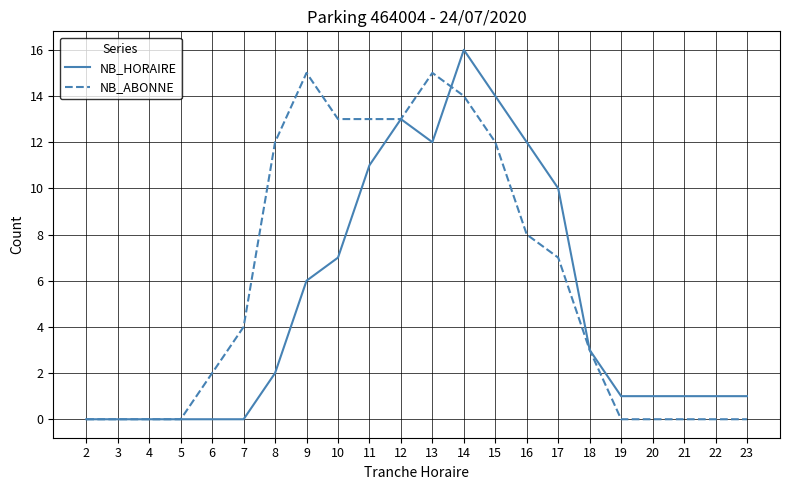

Rank the series by their average value, from lowest to highest.

NB_HORAIRE, NB_ABONNE